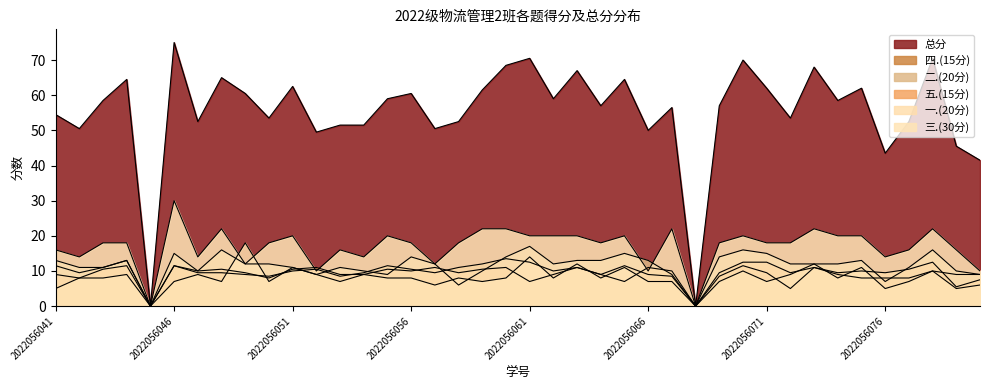

Which series changed the most between 2022056042 and 2022056047?

五.(15分)